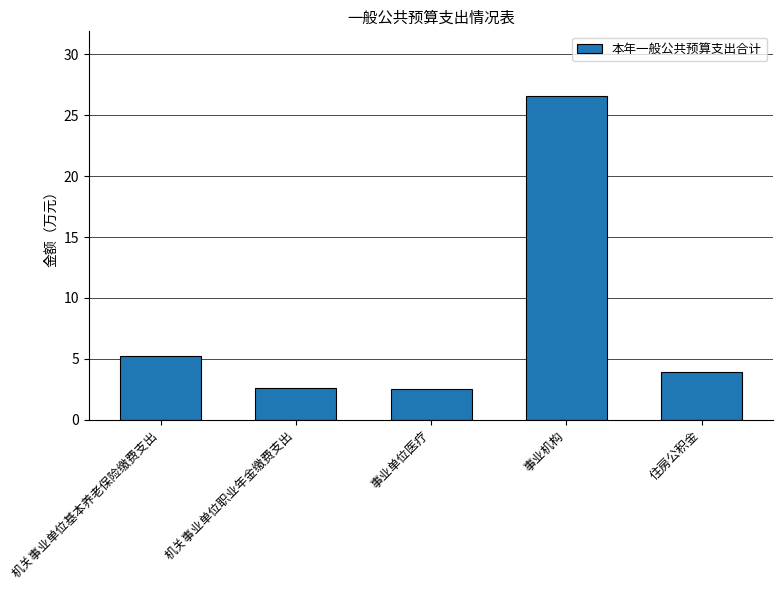

What is the difference between the second highest and minimum values?

2.6